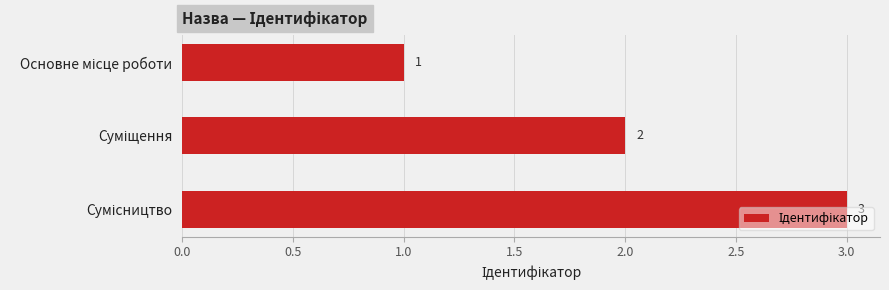

What is the average value?

2